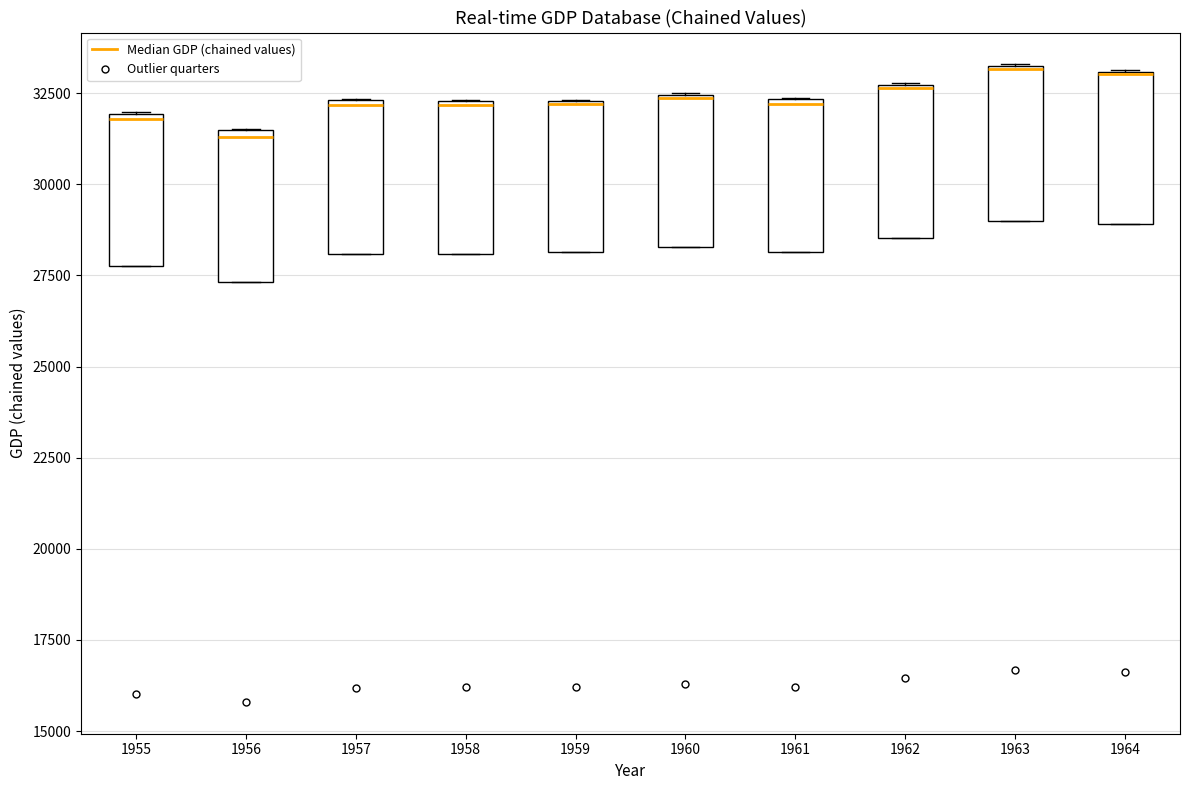

Reading left to right, transcribe this box plot: for each box, give where its median line is, the range the box spans, and where its two whiskers end, as read against the y-axis. The values are not printed on the chart, so give them approximately, as read against the axis.

1955: median 32000, box 28000 to 32000, whiskers 28000 to 32000
1956: median 31500 (just below the box's upper edge), box 27500 to 31500, whiskers 27500 to 31500
1957: median 32000, box 28000 to 32500, whiskers 28000 to 32500
1958: median 32000, box 28000 to 32500, whiskers 28000 to 32500
1959: median 32000, box 28000 to 32500, whiskers 28000 to 32500
1960: median 32500, box 28500 to 32500, whiskers 28500 to 32500
1961: median 32000, box 28000 to 32500, whiskers 28000 to 32500
1962: median 32500, box 28500 to 32500, whiskers 28500 to 33000
1963: median 33000, box 29000 to 33500, whiskers 29000 to 33500
1964: median 33000 (drawn on the box's upper edge), box 29000 to 33000, whiskers 29000 to 33000